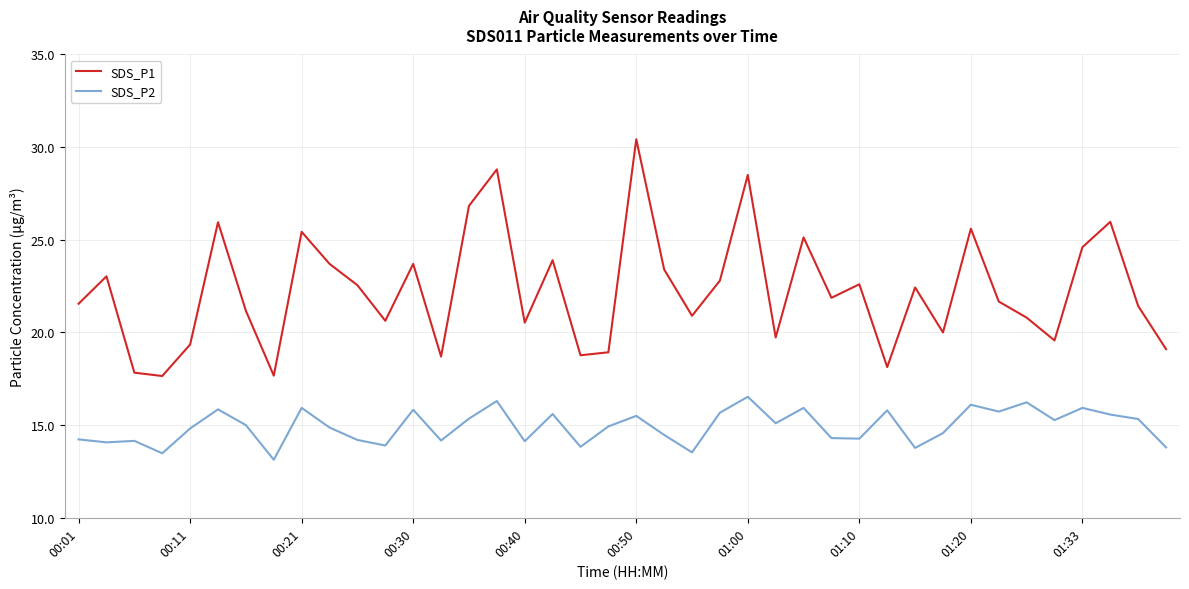

Rank the series by their maximum value, from highest to lowest.

SDS_P1, SDS_P2